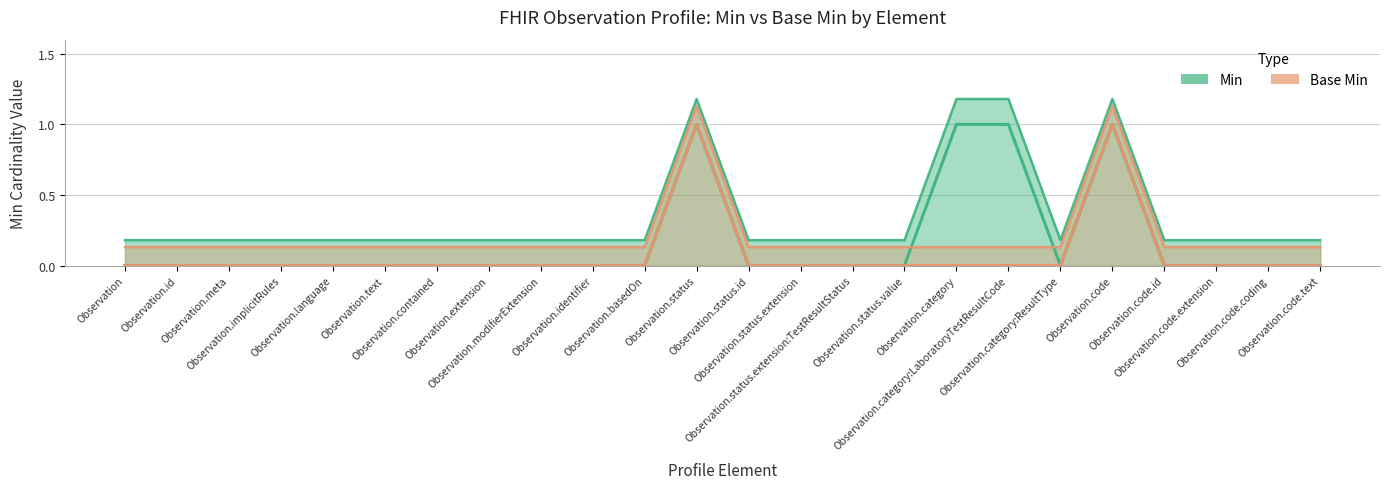

True or false: Min and Base Min cross at least once.

False